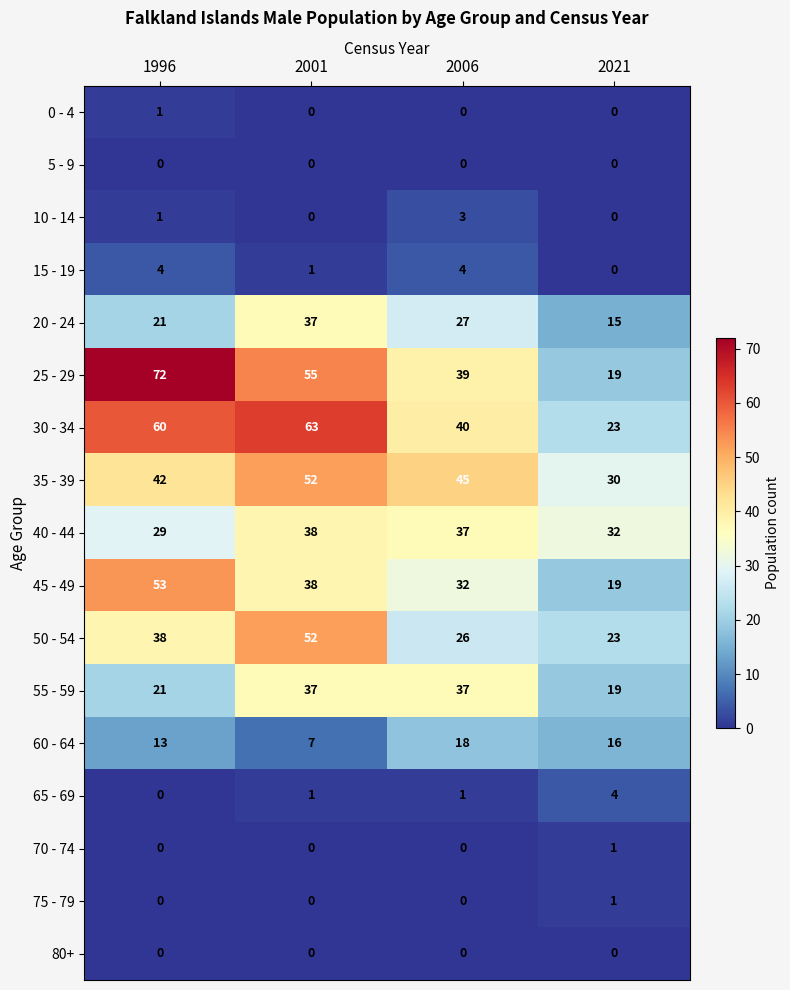

Which series has the largest total across all categories?

30 - 34